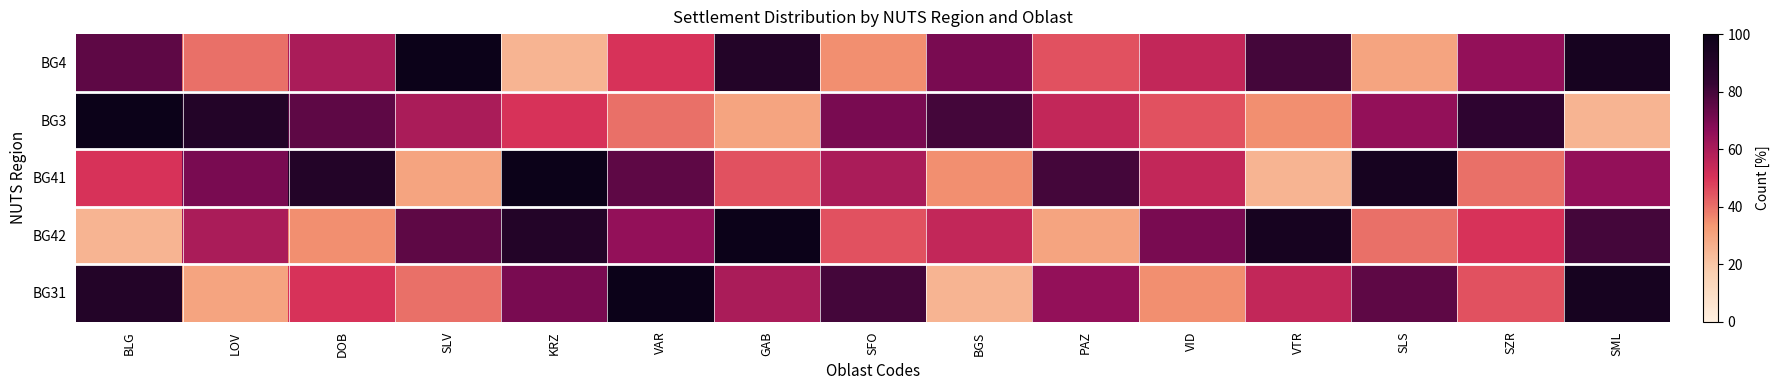

Rank the series by their maximum value, from lowest to highest.

BG4, BG3, BG41, BG42, BG31